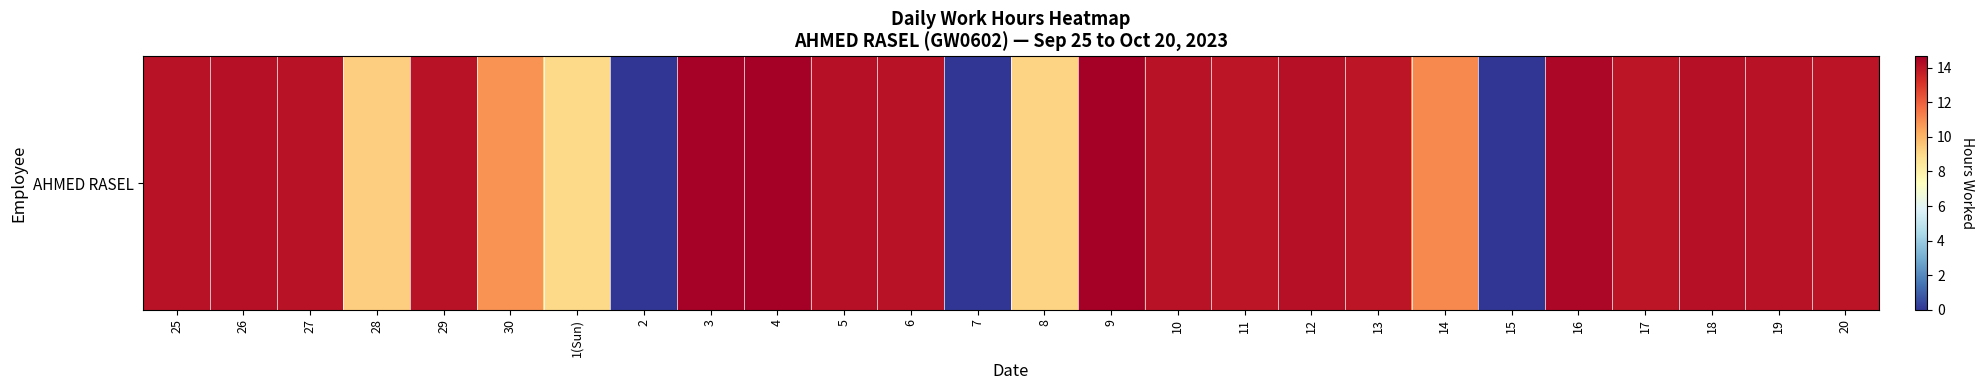

List the labels in order of value, smallest first.

2, 7, 15, 1(Sun), 8, 28, 30, 14, 13, 11, 17, 20, 25, 27, 6, 19, 29, 10, 26, 5, 12, 18, 16, 3, 4, 9